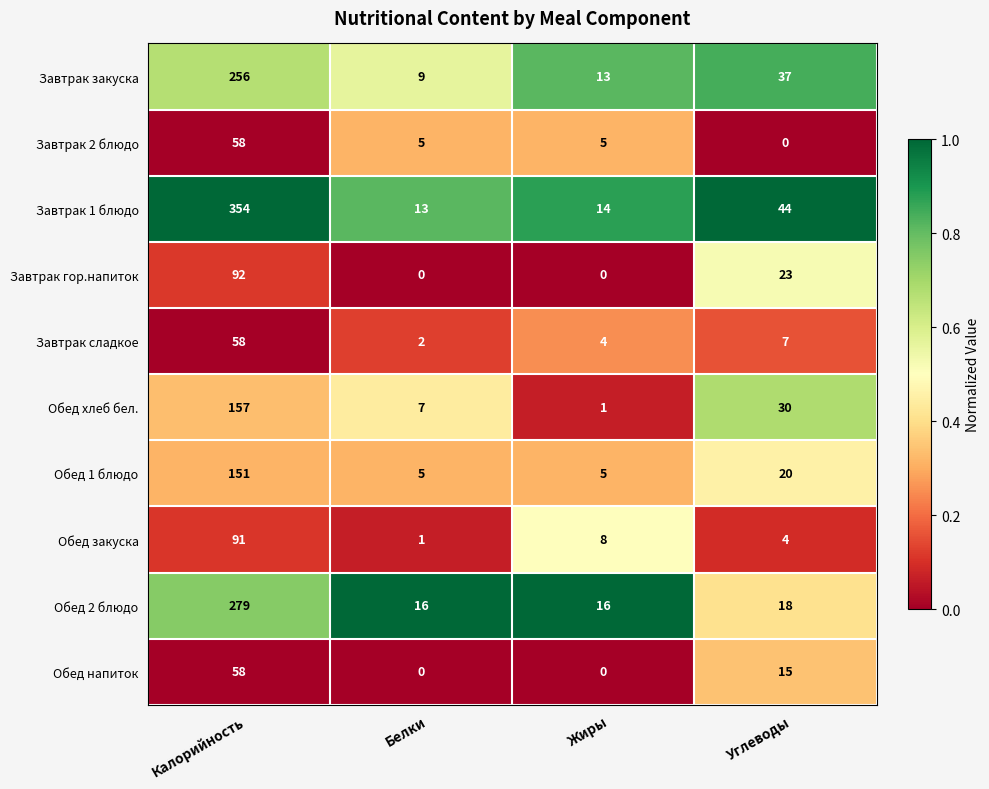

The Завтрак 1 блюдо series shows 7 at Жиры. True or false?

False